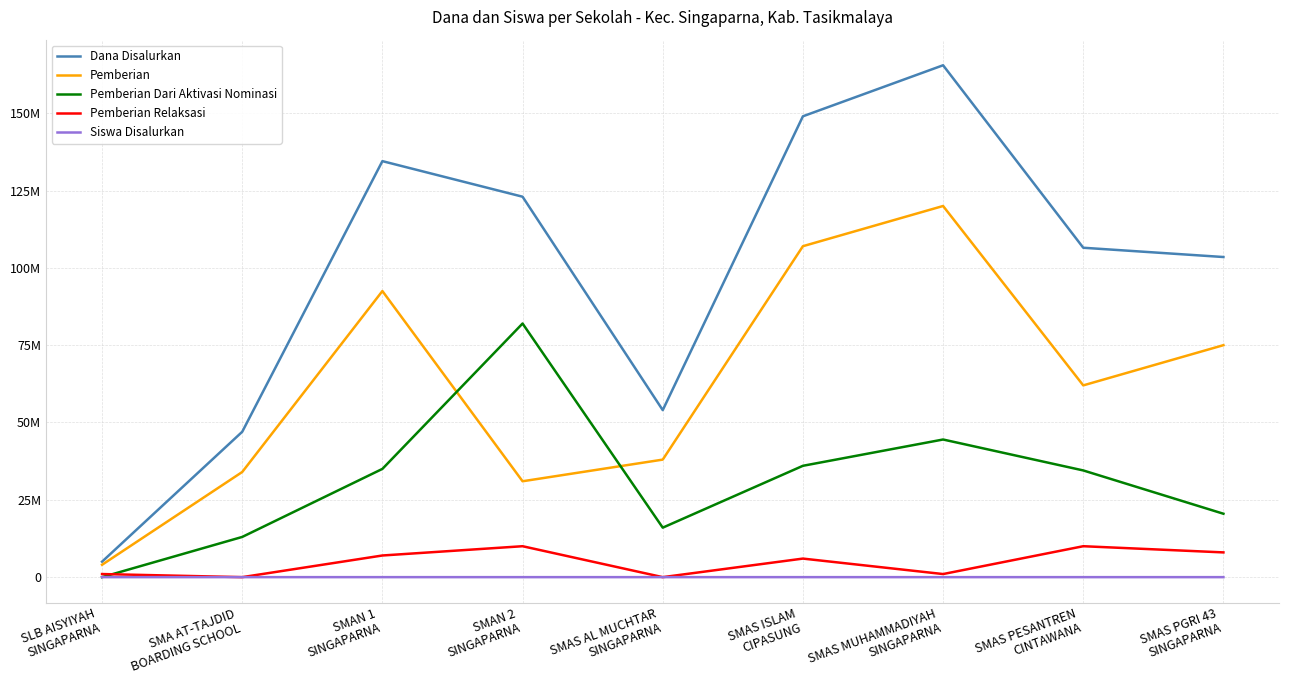

What are all the series names shown in the legend?

Dana Disalurkan, Pemberian, Pemberian Dari Aktivasi Nominasi, Pemberian Relaksasi, Siswa Disalurkan